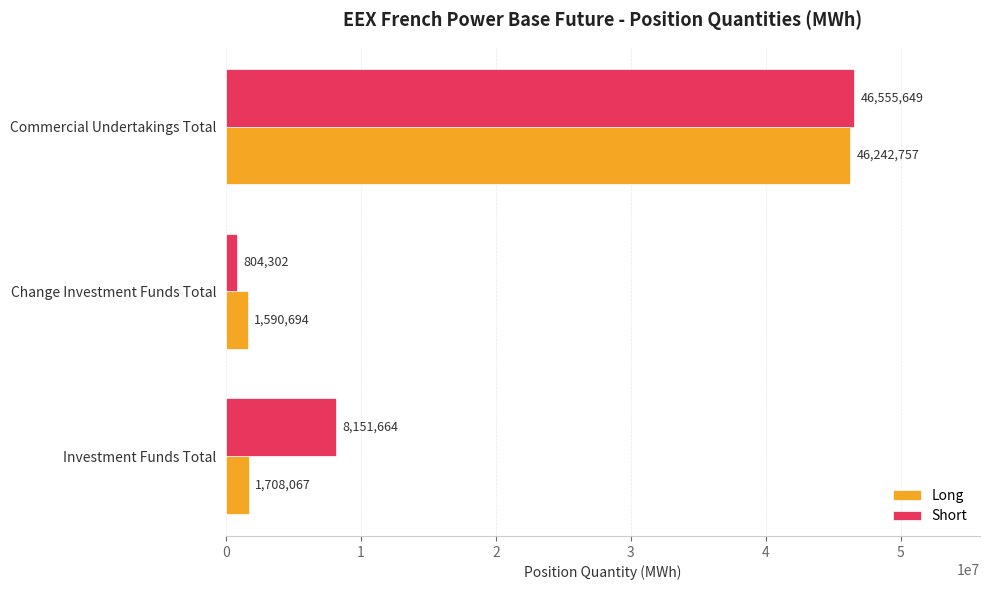

What value does the Short series have at Change Investment Funds Total?

804302